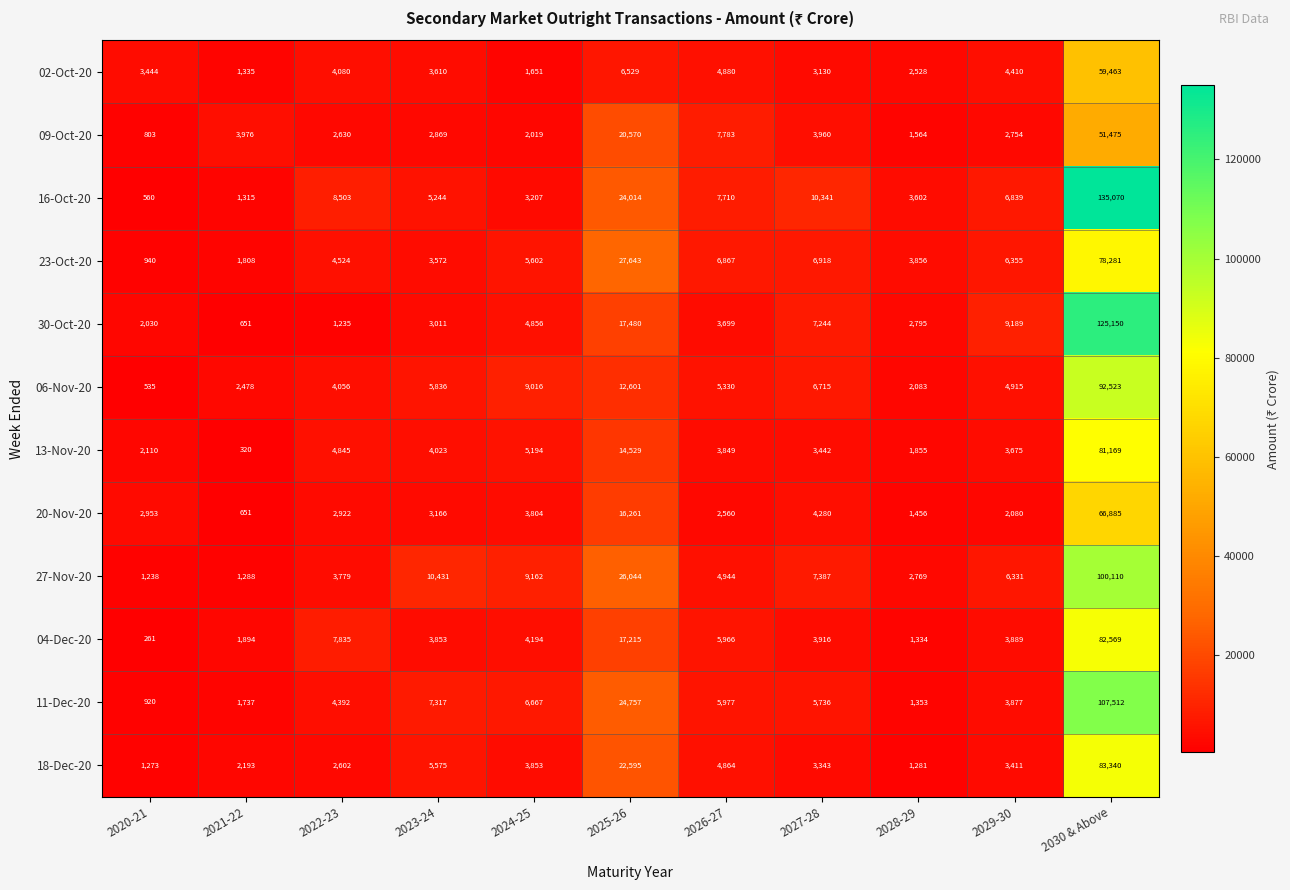

What is the total value across all series at 2026-27?

64429